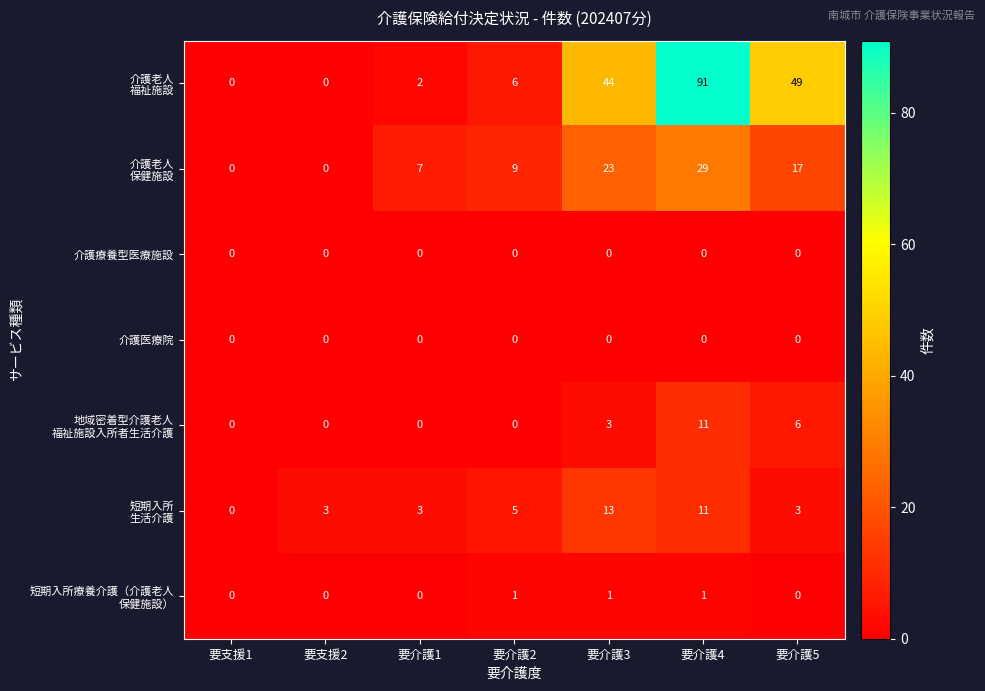

At which category is the sum across all series the highest?

要介護4